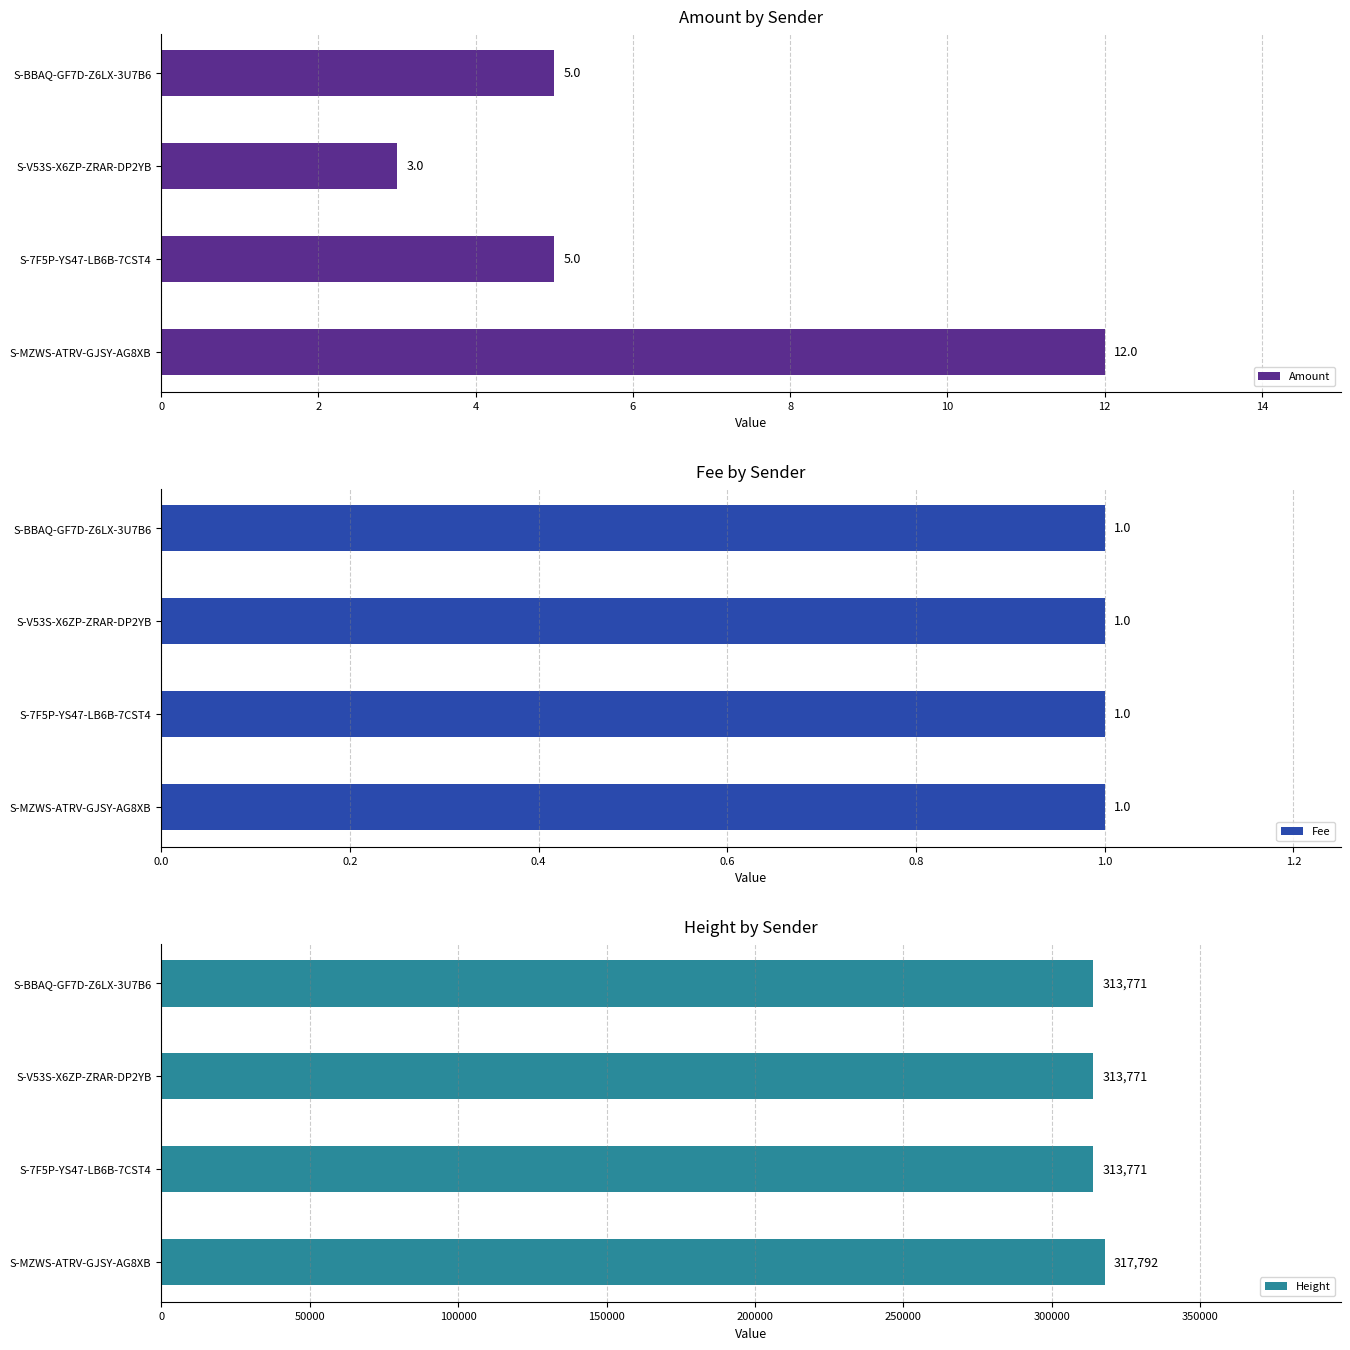

At how many categories does at least one series exceed 307653?

4